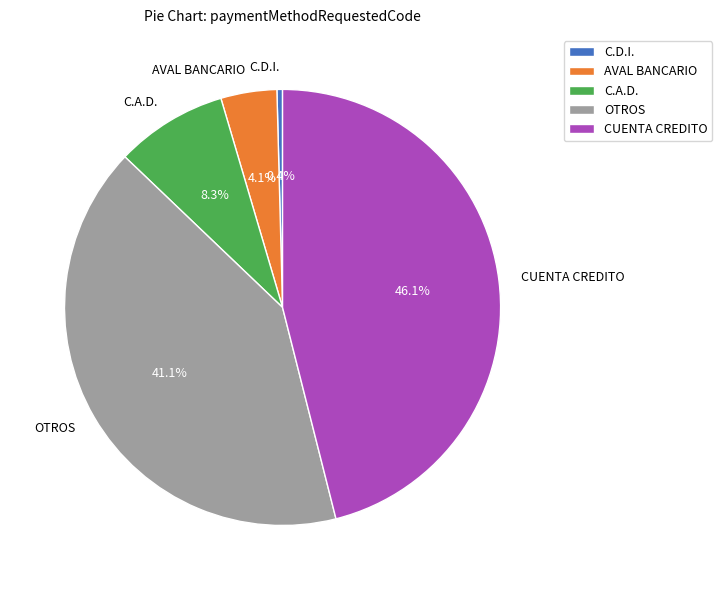

The CUENTA CREDITO slice represents 52% of the pie. True or false?

False